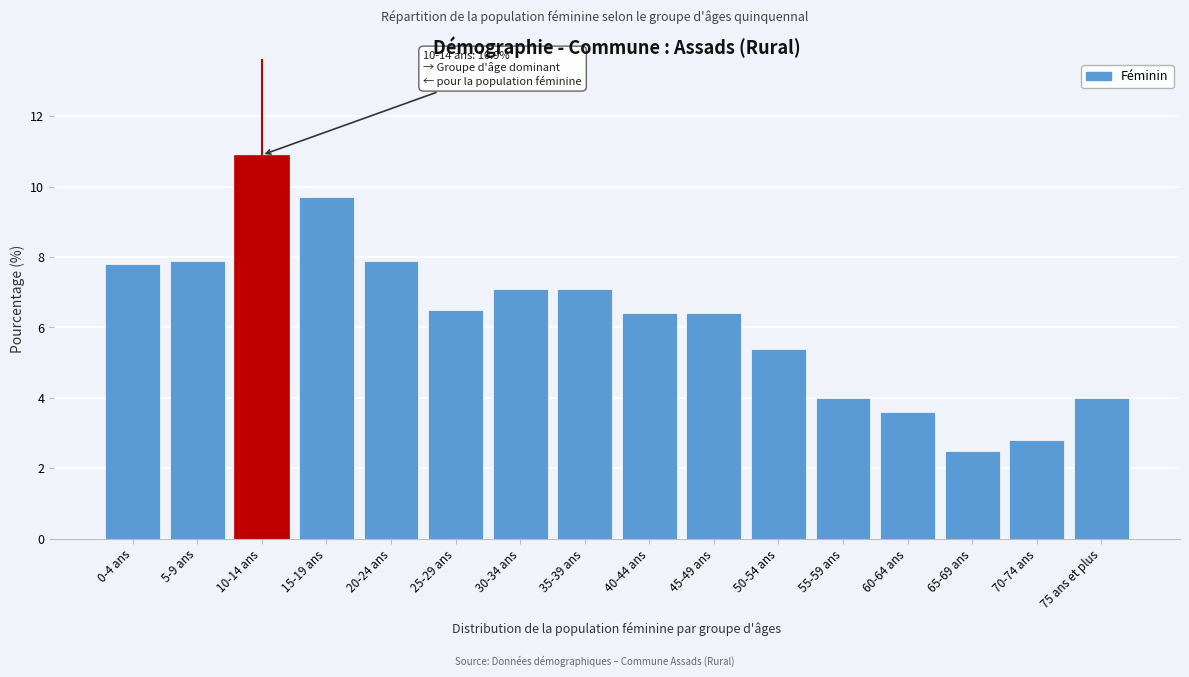

Reading left to right, list all the values displayed in this chart.

0-4 ans=7.8	5-9 ans=7.9	10-14 ans=10.9	15-19 ans=9.7	20-24 ans=7.9	25-29 ans=6.5	30-34 ans=7.1	35-39 ans=7.1	40-44 ans=6.4	45-49 ans=6.4	50-54 ans=5.4	55-59 ans=4.0	60-64 ans=3.6	65-69 ans=2.5	70-74 ans=2.8	75 ans et plus=4.0